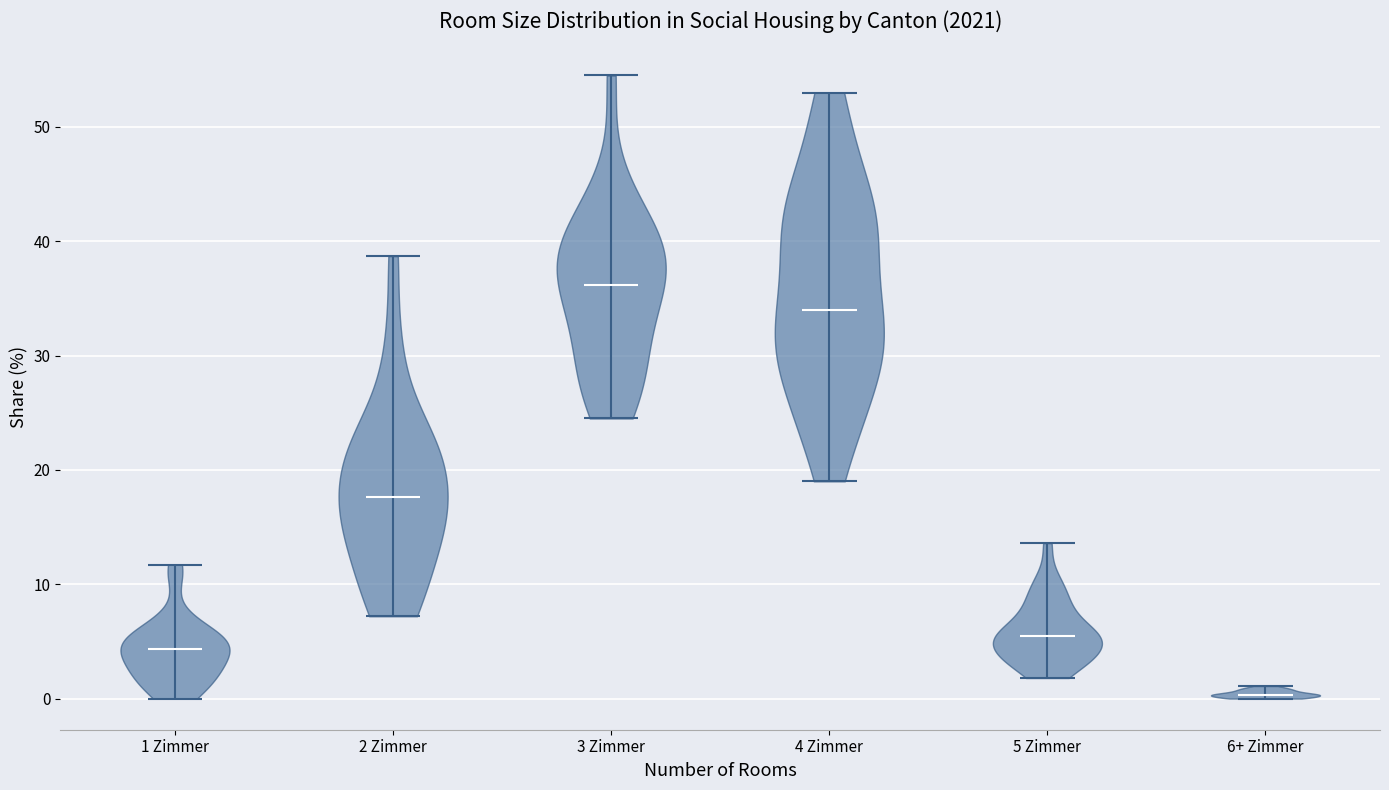

Which violin has the highest median line?

3 Zimmer